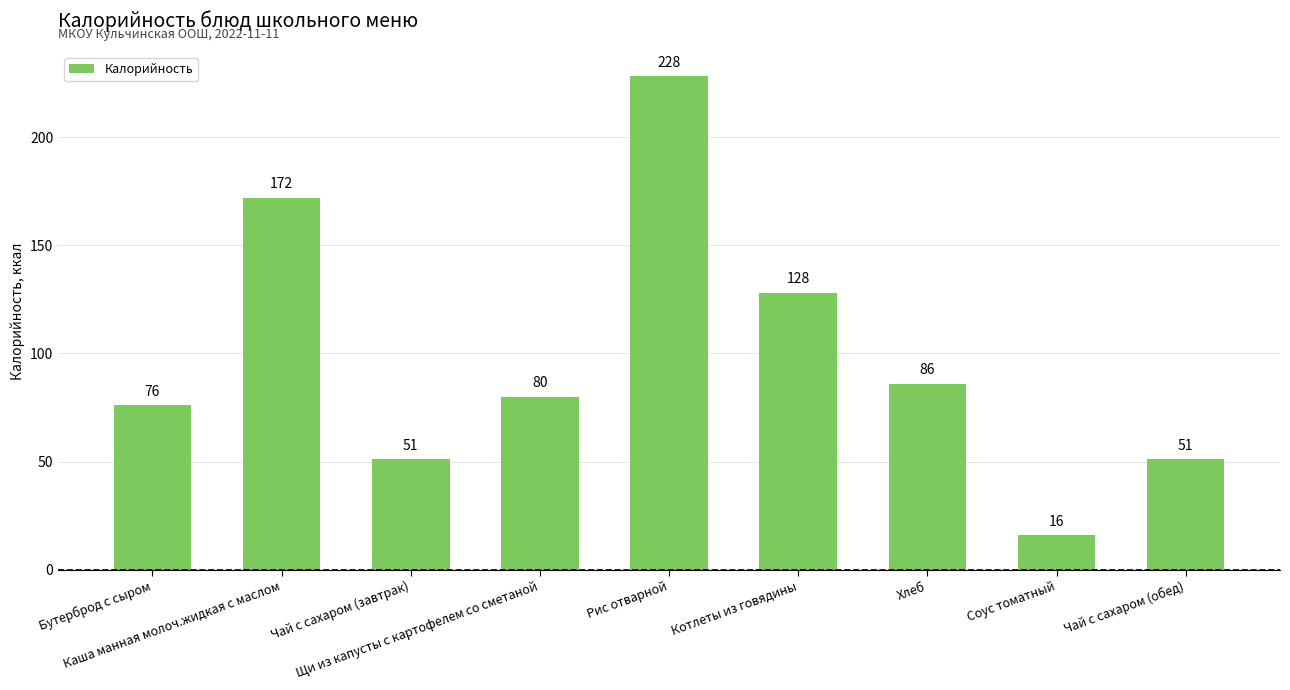

What is the ratio of the value at Каша манная молоч.жидкая с маслом to the value at Щи из капусты с картофелем со сметаной?

2.1